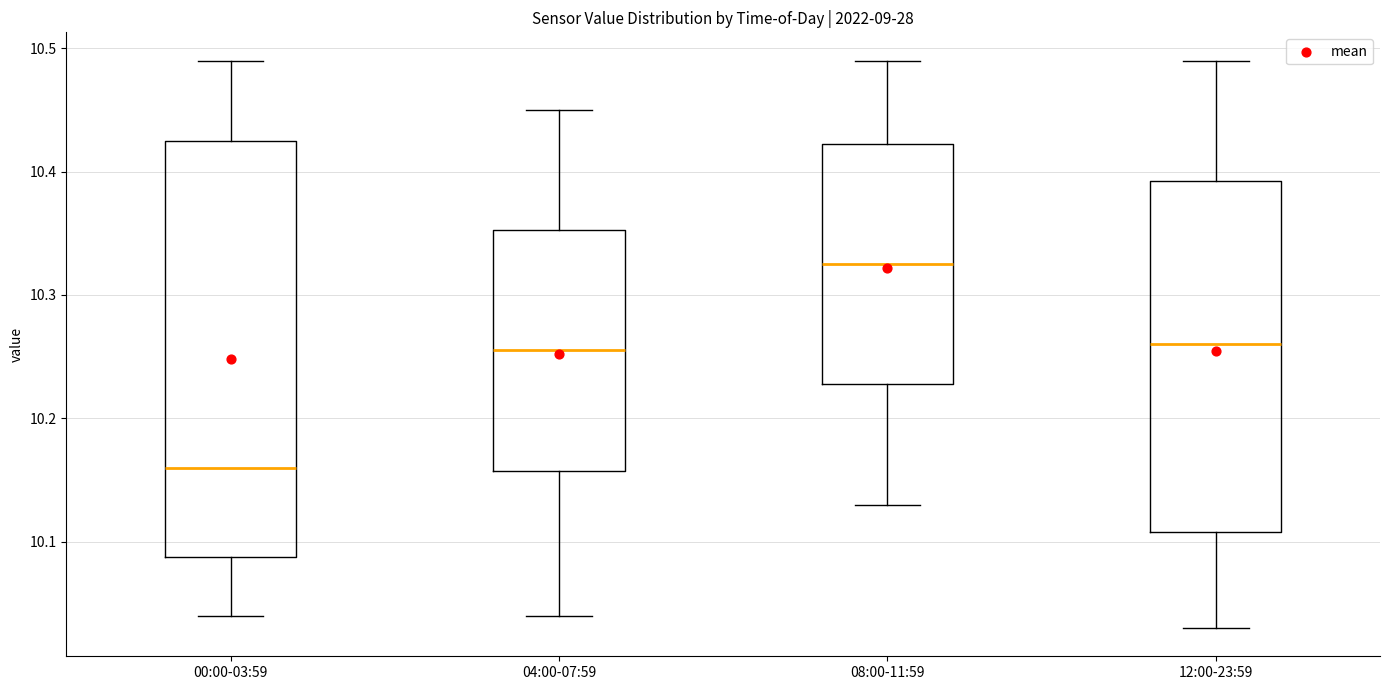

Reading left to right, transcribe this box plot: for each box, give where its median line is, the range the box spans, and where its two whiskers end, as read against the y-axis. The values are not printed on the chart, so give them approximately, as read against the axis.

00:00-03:59: median 10.16, box 10.09 to 10.43, whiskers 10.04 to 10.49
04:00-07:59: median 10.26, box 10.16 to 10.35, whiskers 10.04 to 10.45
08:00-11:59: median 10.33, box 10.23 to 10.42, whiskers 10.13 to 10.49
12:00-23:59: median 10.26, box 10.11 to 10.39, whiskers 10.03 to 10.49